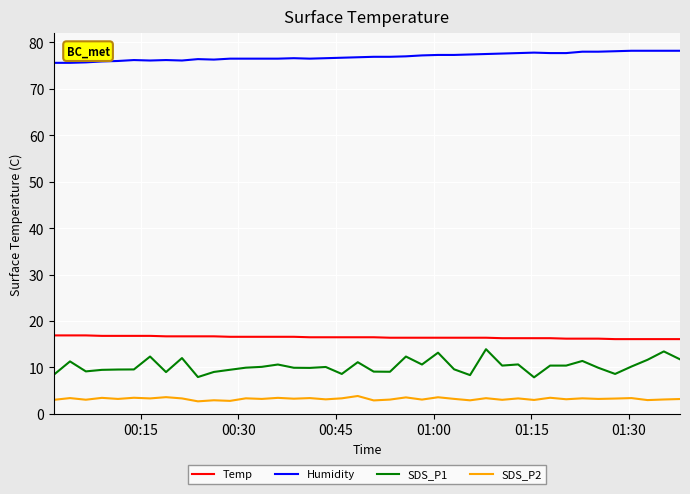

What is the difference between the second highest and minimum values in the SDS_P2 series?

0.9